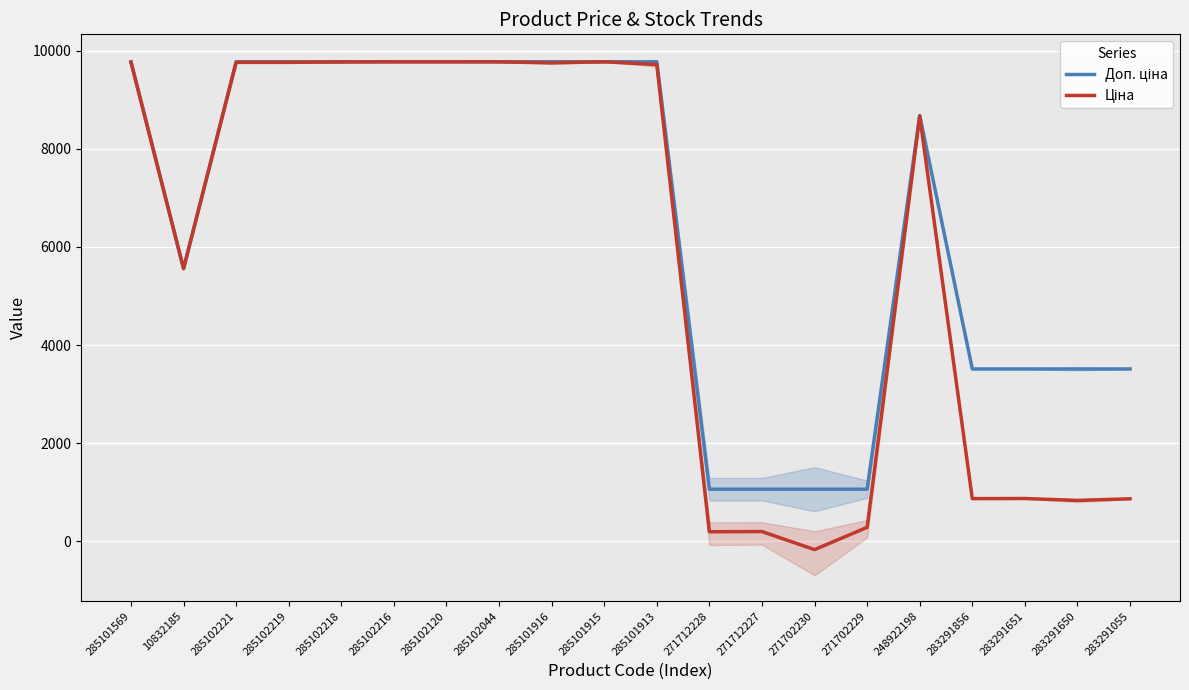

What position from the right is 271712228?

9